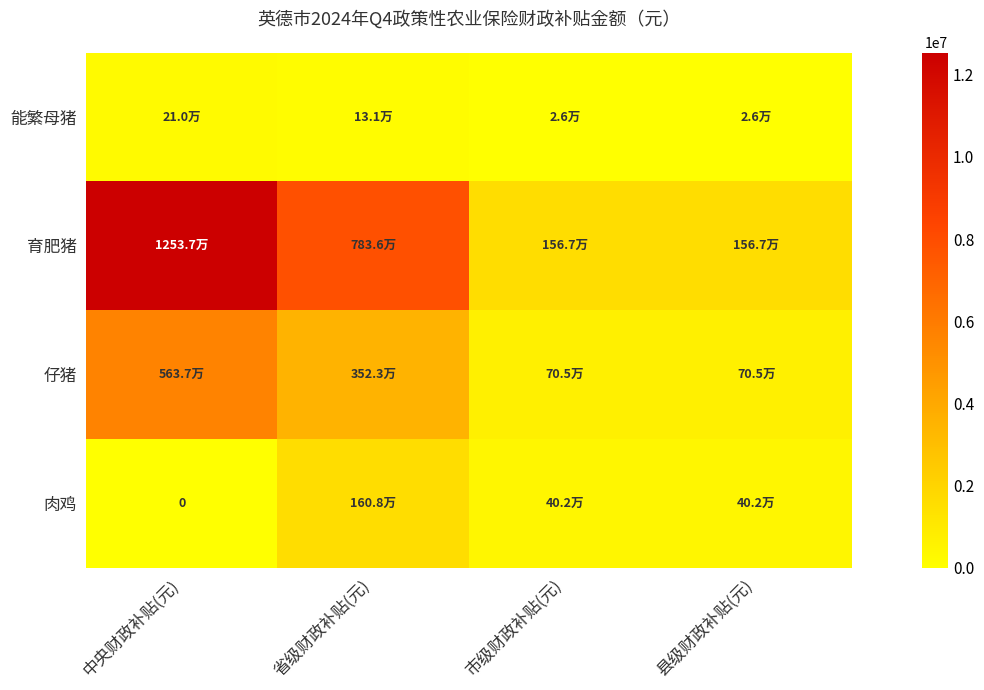

Is it true that 肉鸡 equals 0.0 at 中央财政补贴(元)?

True